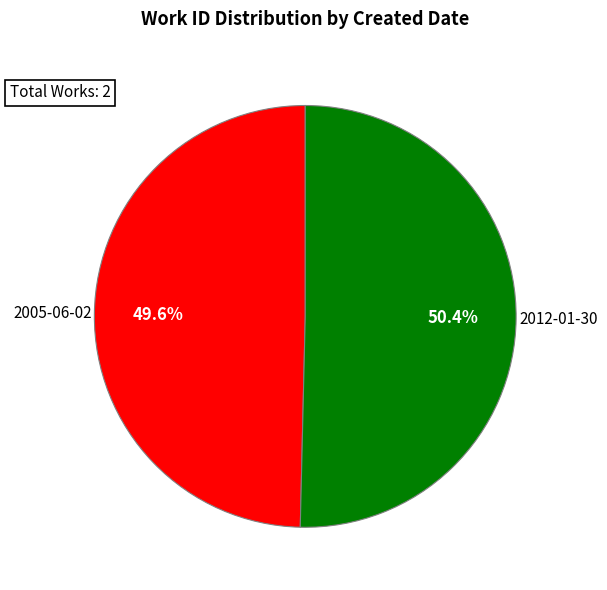

Is there any slice that represents more than half of the pie?

Yes